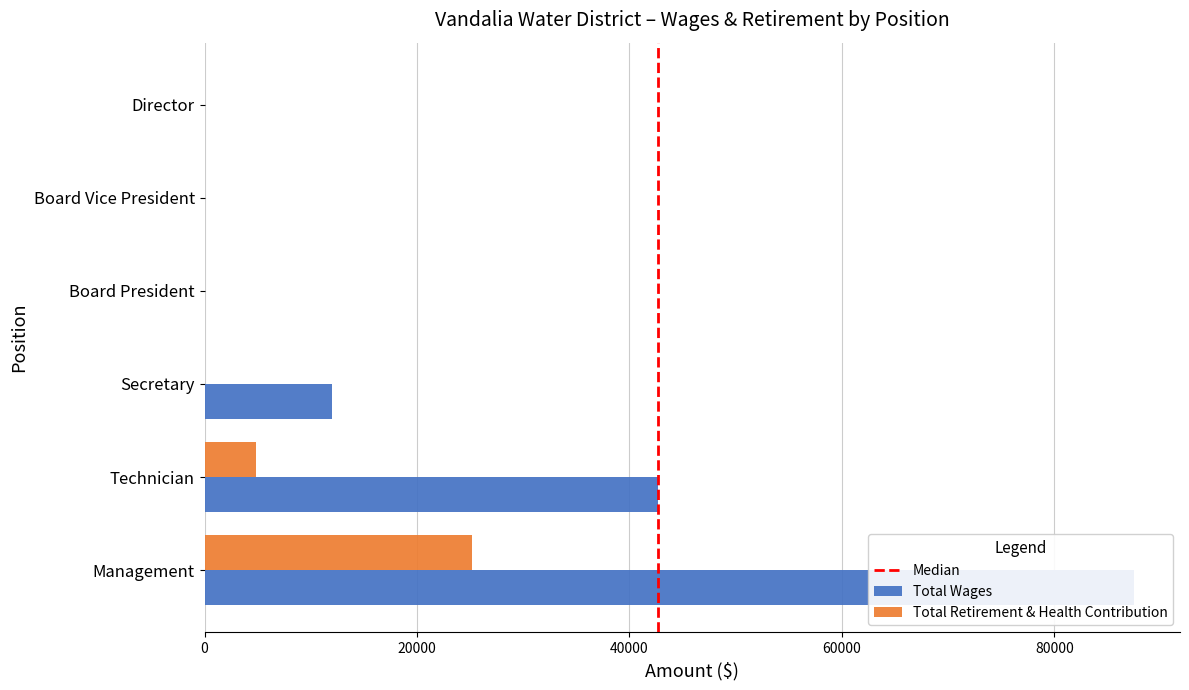

Reading left to right, extract all data points from this chart.

Total Wages: 87453	42686	11985	0	0	0
Total Retirement & Health Contribution: 25200	4800	0	0	0	0